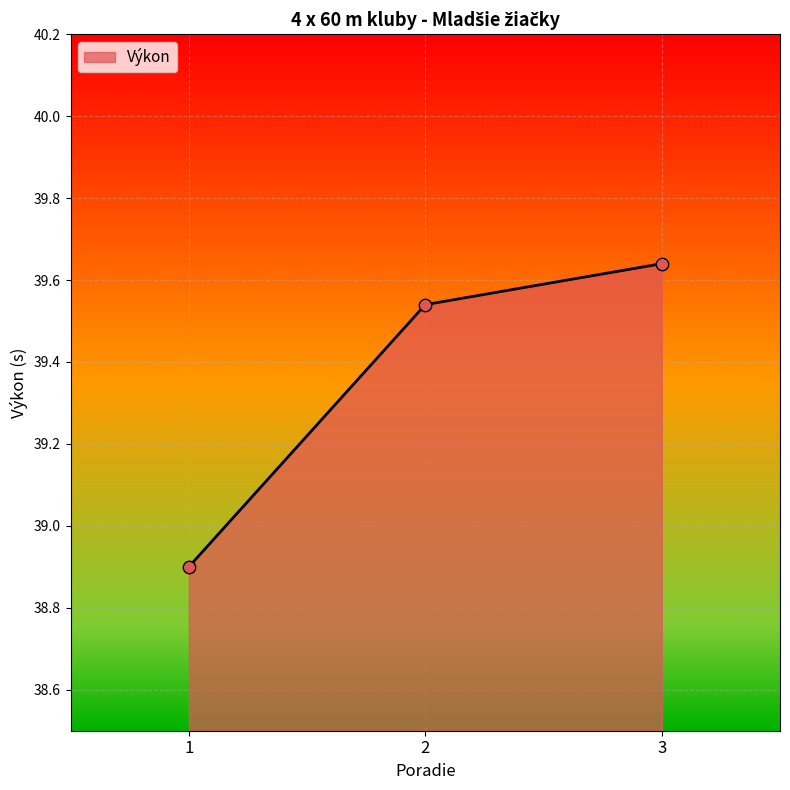

Which has a higher value, 3 or 1?

3